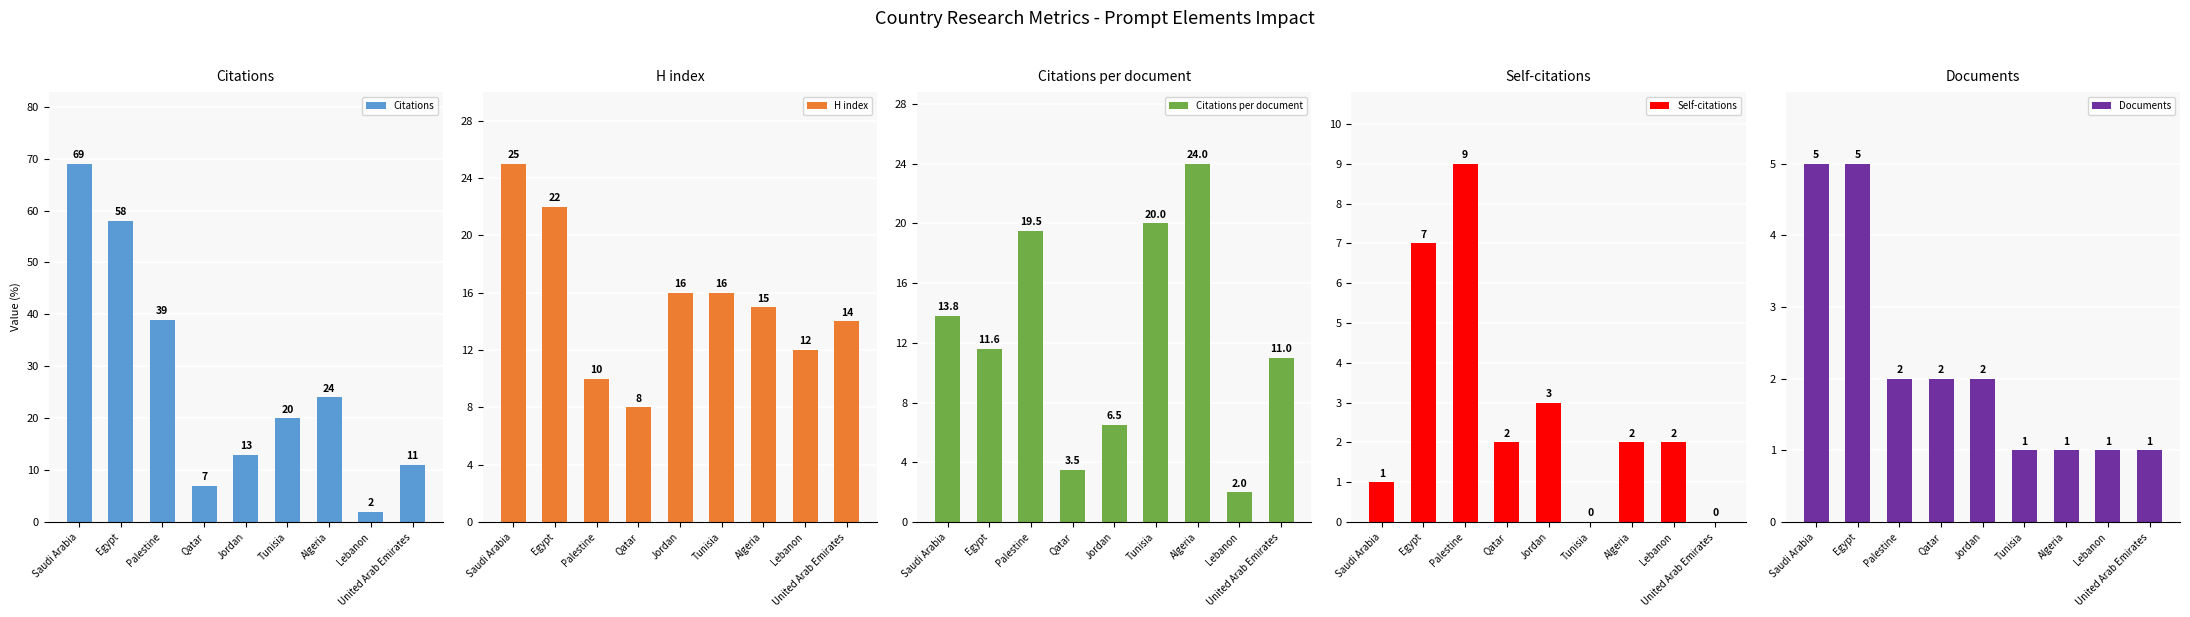

How many values in the Citations per document series exceed 11?

5